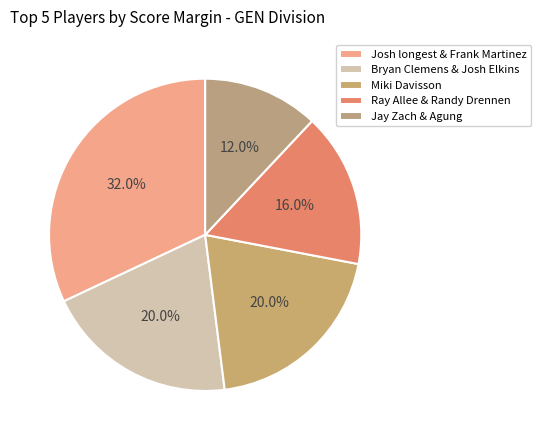

Is there any slice that represents more than half of the pie?

No